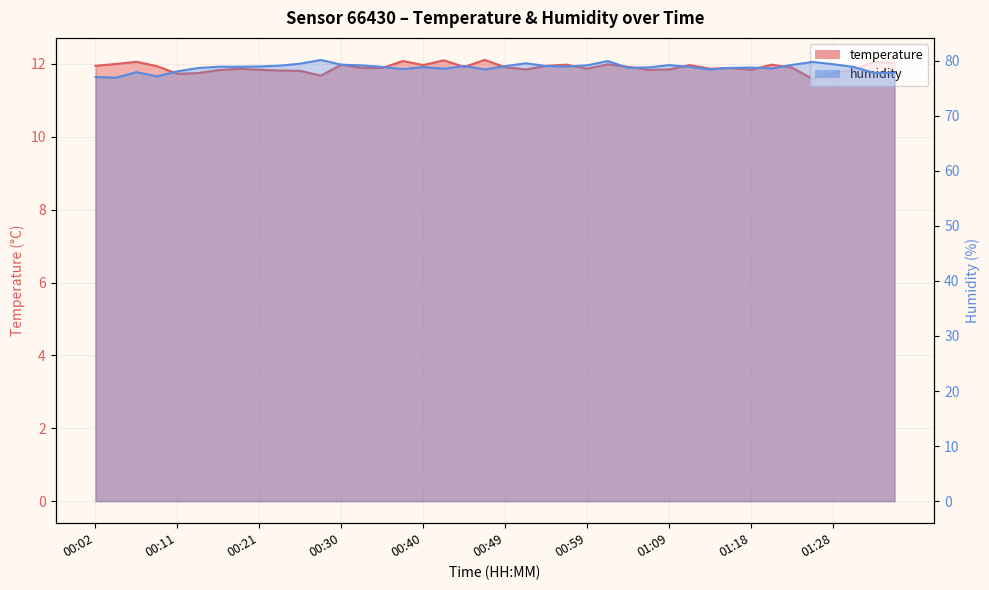

What is the value of the humidity point at the 4th from the left?

77.1